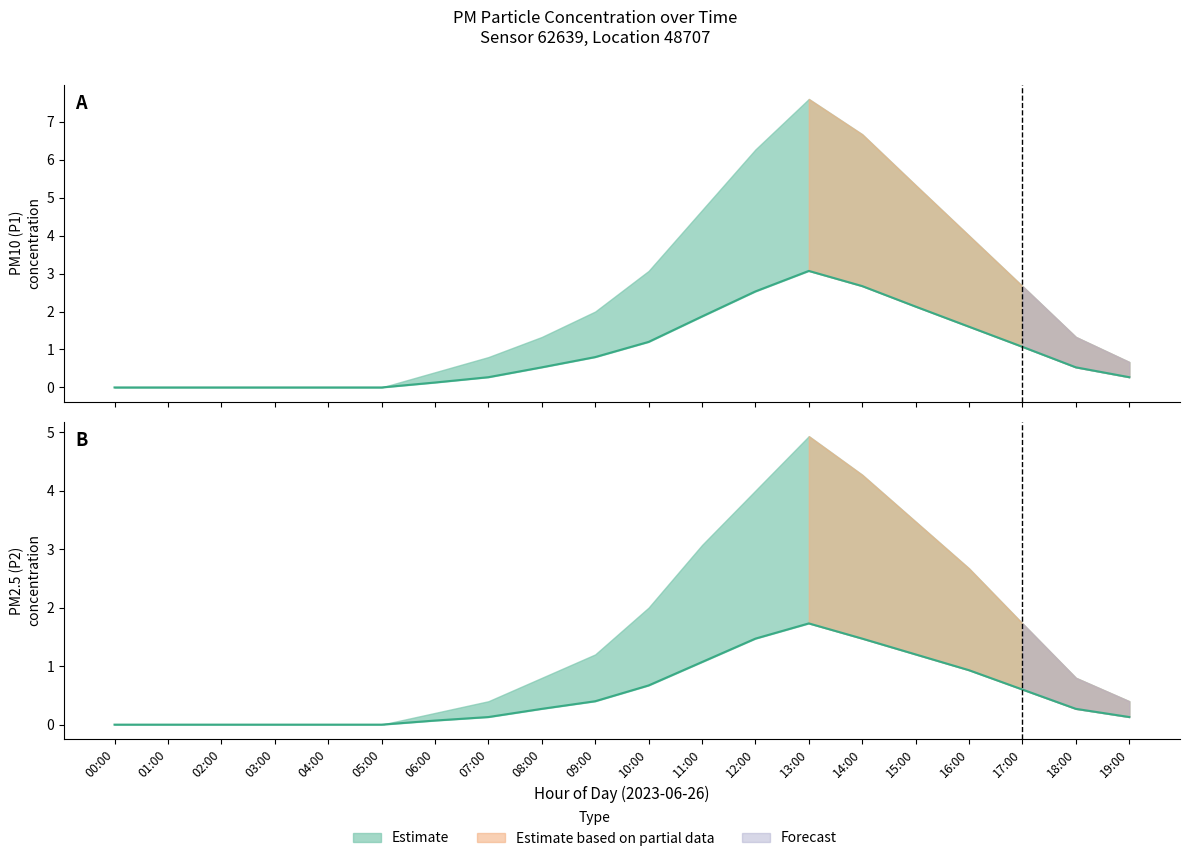

Rank the series by their maximum value, from highest to lowest.

P1, P2